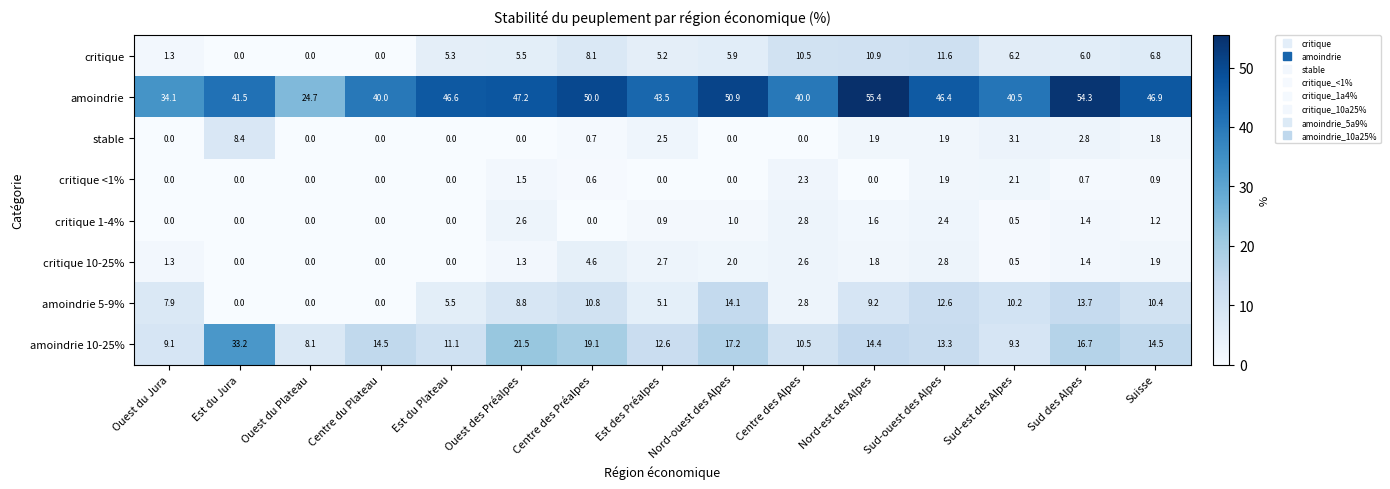

True or false: stable has a value of 0.0 at Centre du Plateau.

True